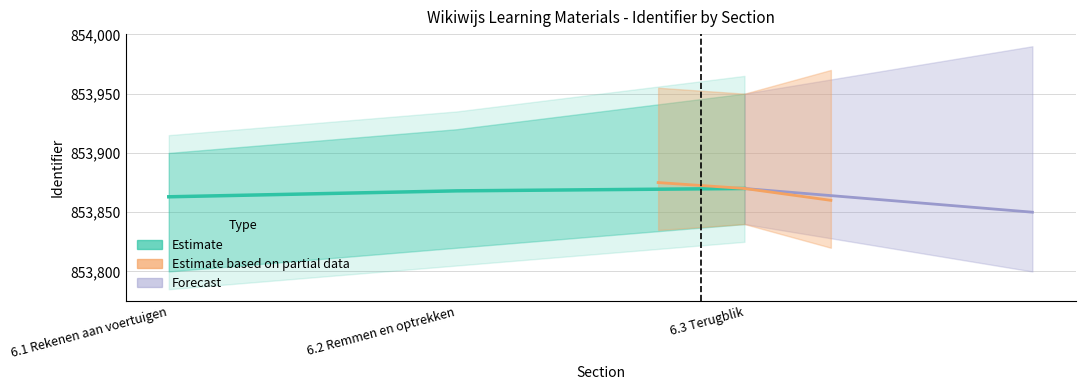

What is the label of the 1st point from the right?

6.3 Terugblik